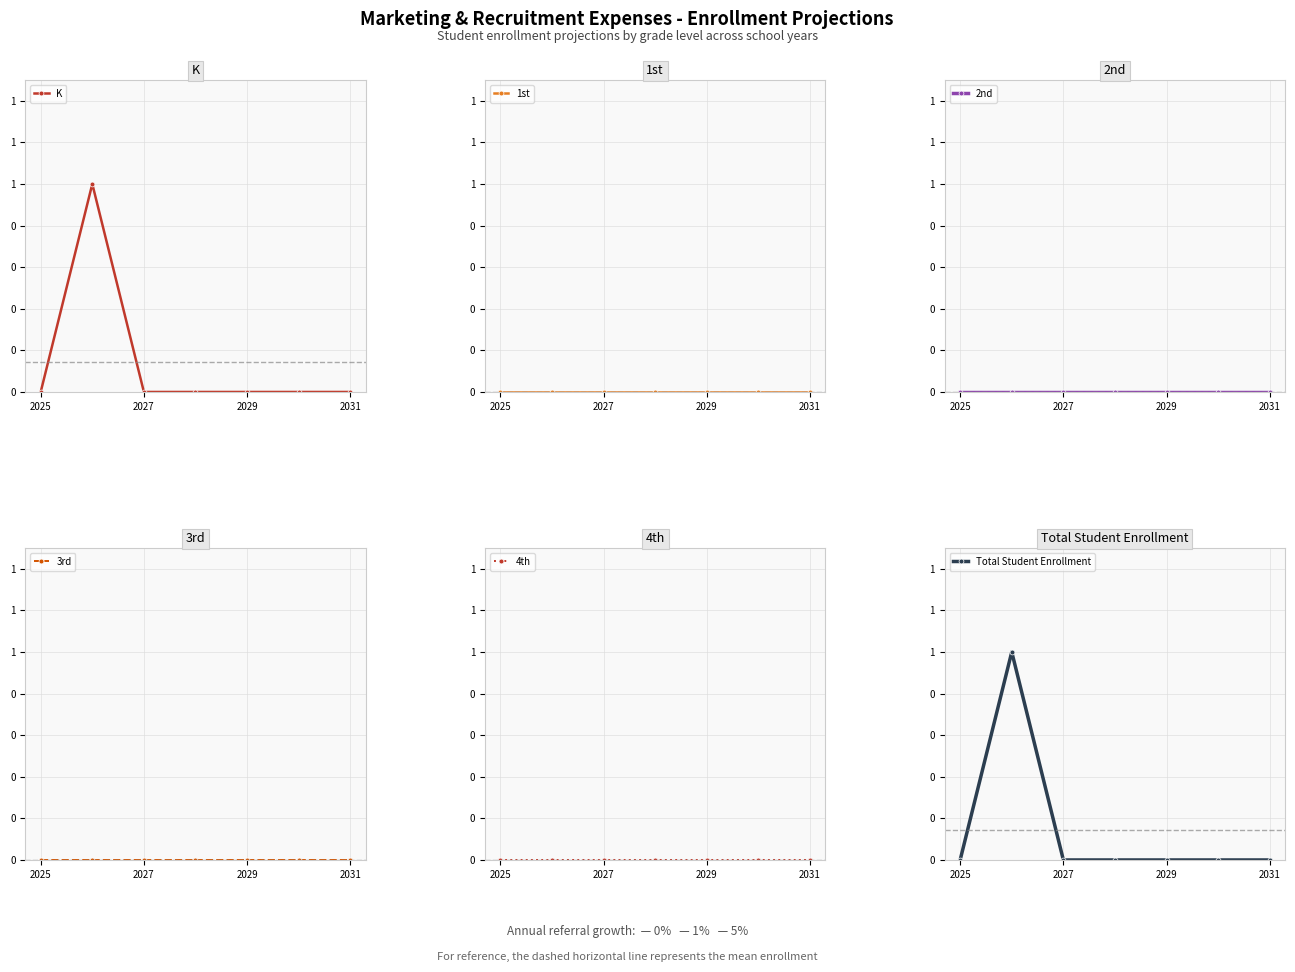

True or false: 4th has a value of 0 at 2031.

True